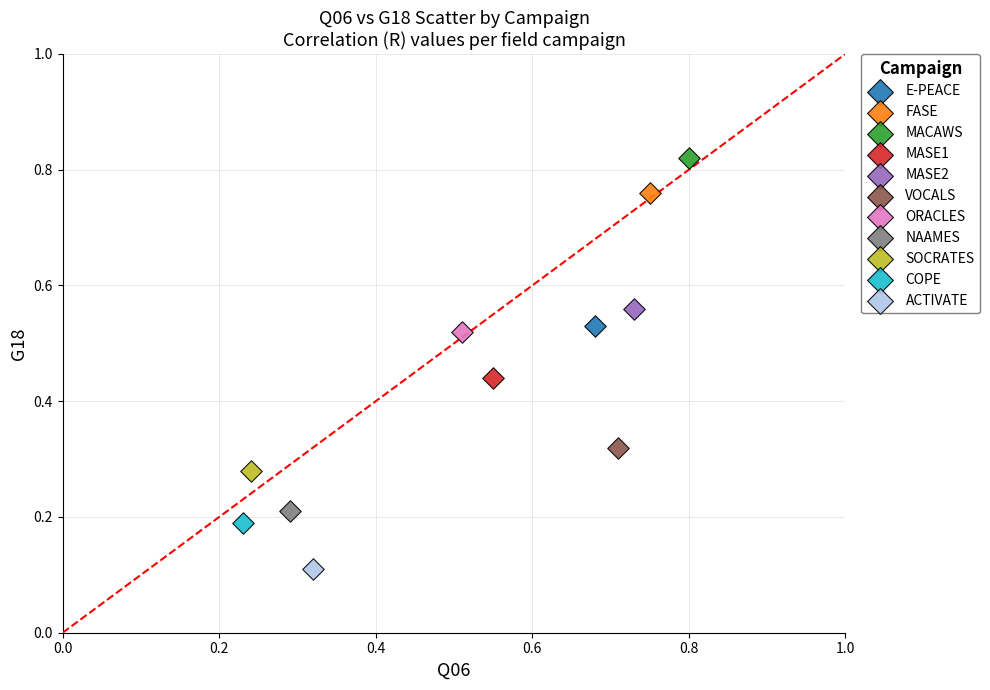

What are all the series names shown in the legend?

E-PEACE, FASE, MACAWS, MASE1, MASE2, VOCALS, ORACLES, NAAMES, SOCRATES, COPE, ACTIVATE